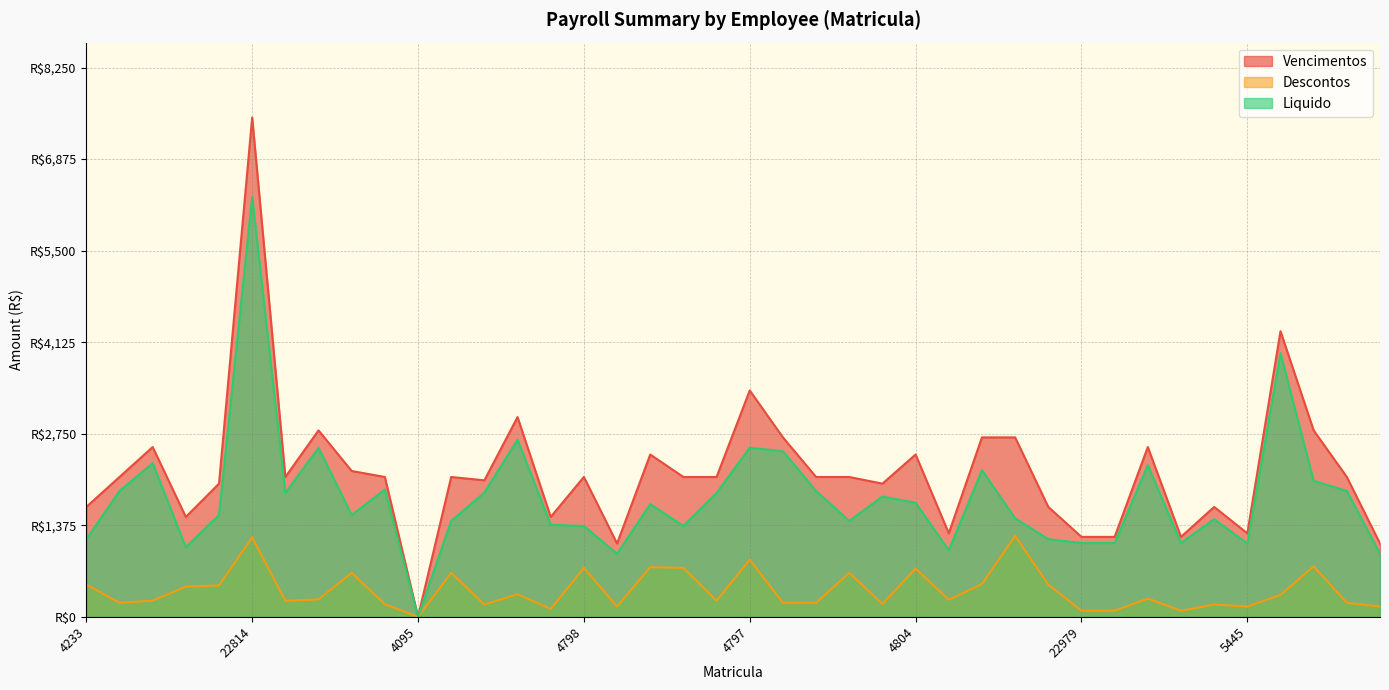

The Vencimentos series shows 2695.0 at 2518. True or false?

True